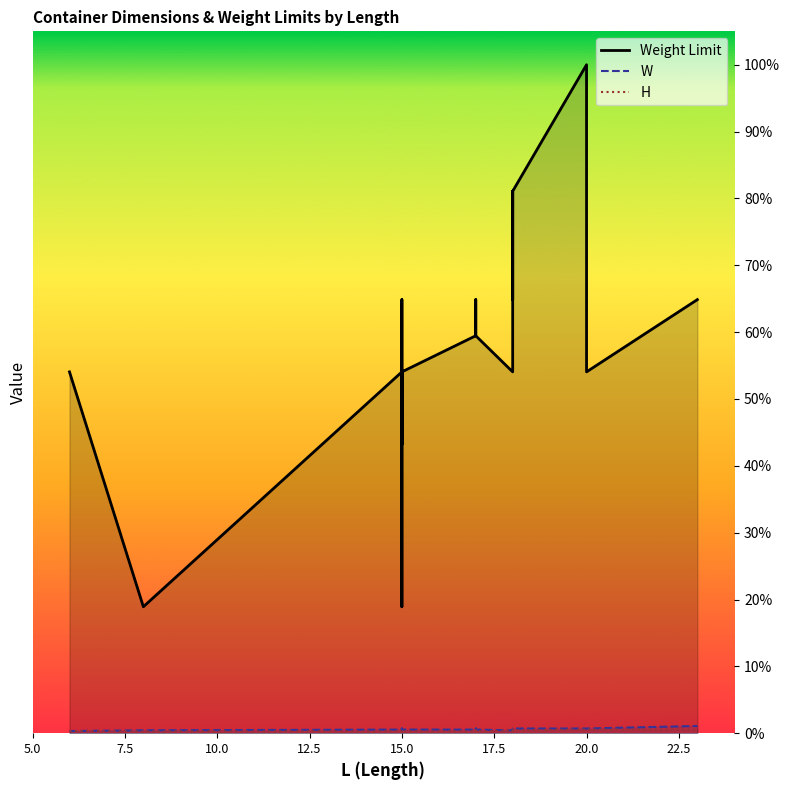

What is the difference between the highest and lowest values at 15?

0.5